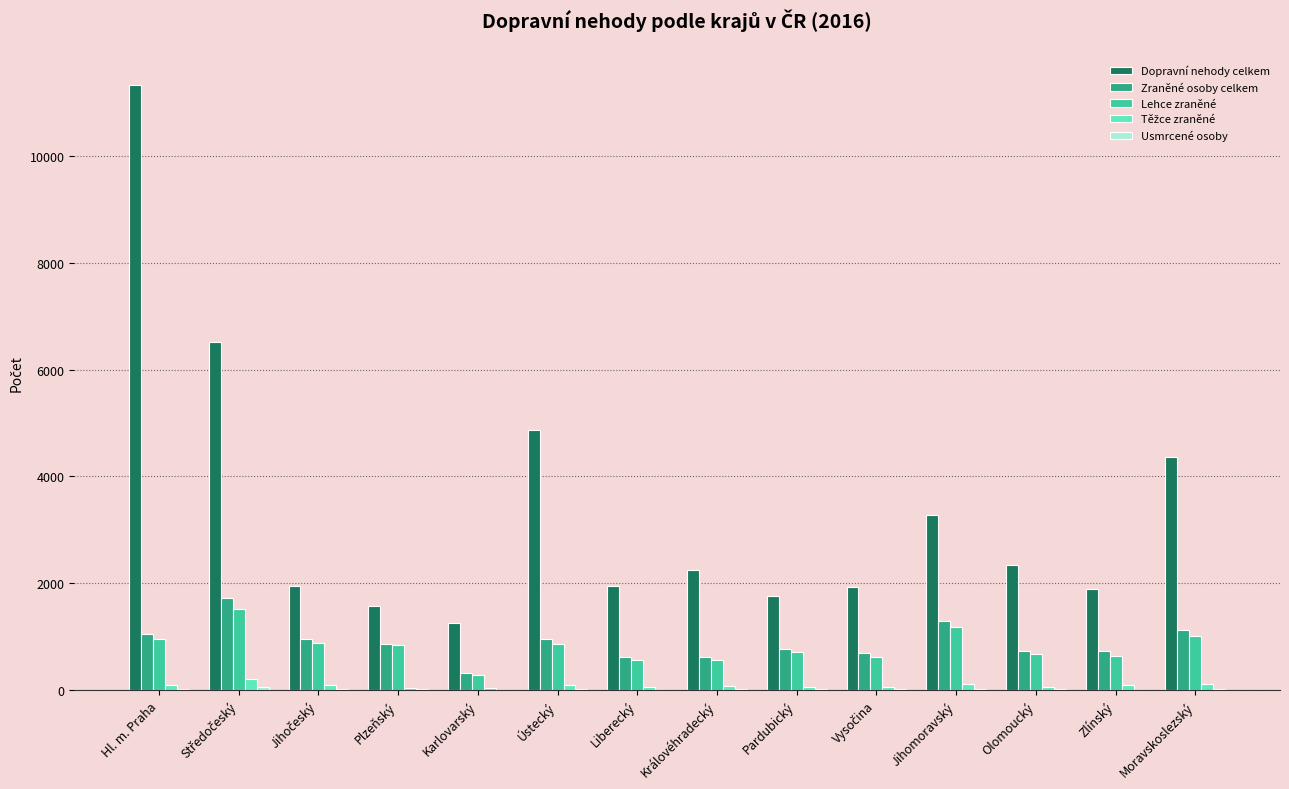

Which series has the largest total across all categories?

Dopravní nehody celkem